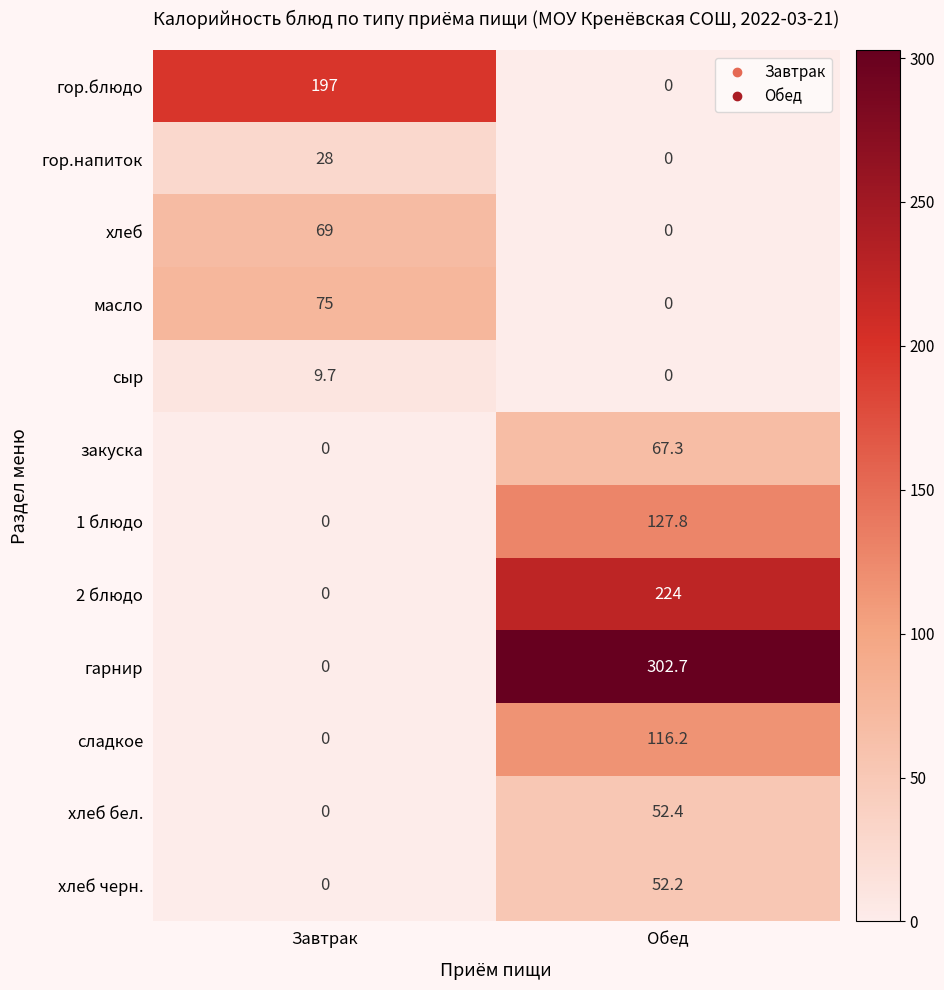

Rank the series by their maximum value, from lowest to highest.

сыр, гор.напиток, хлеб черн., хлеб бел., закуска, хлеб, масло, сладкое, 1 блюдо, гор.блюдо, 2 блюдо, гарнир